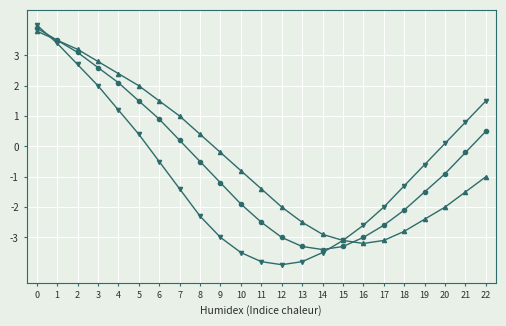

What is the maximum value shown in the chart?

4.0